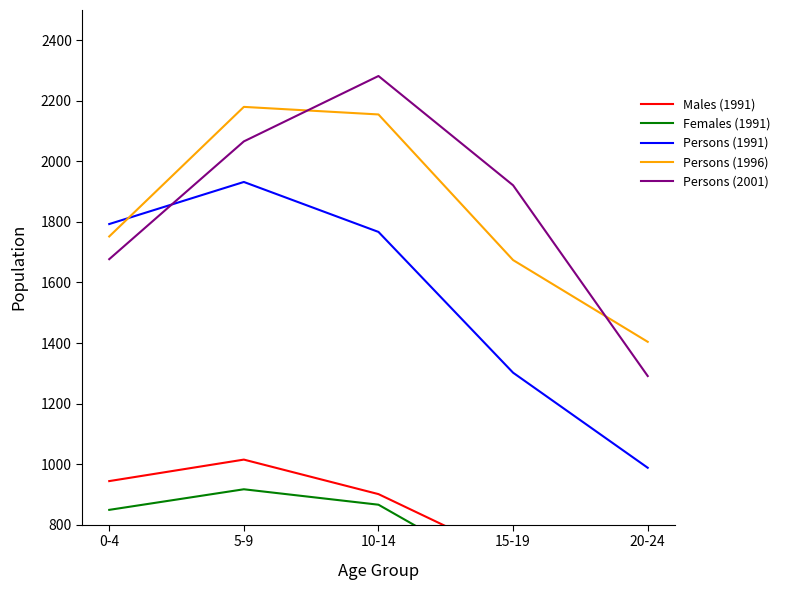

Where is Persons (1991) nearest to the value 1460?

15-19